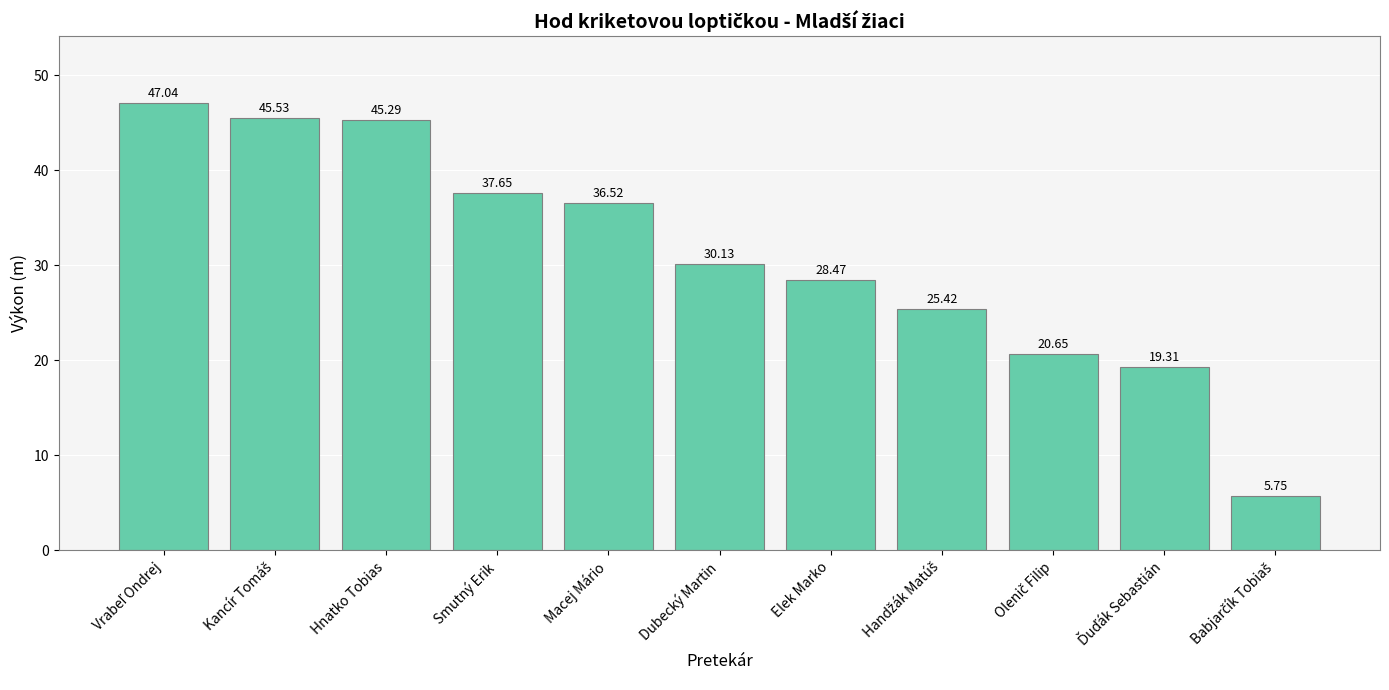

What is the difference between the maximum and minimum values?

41.3